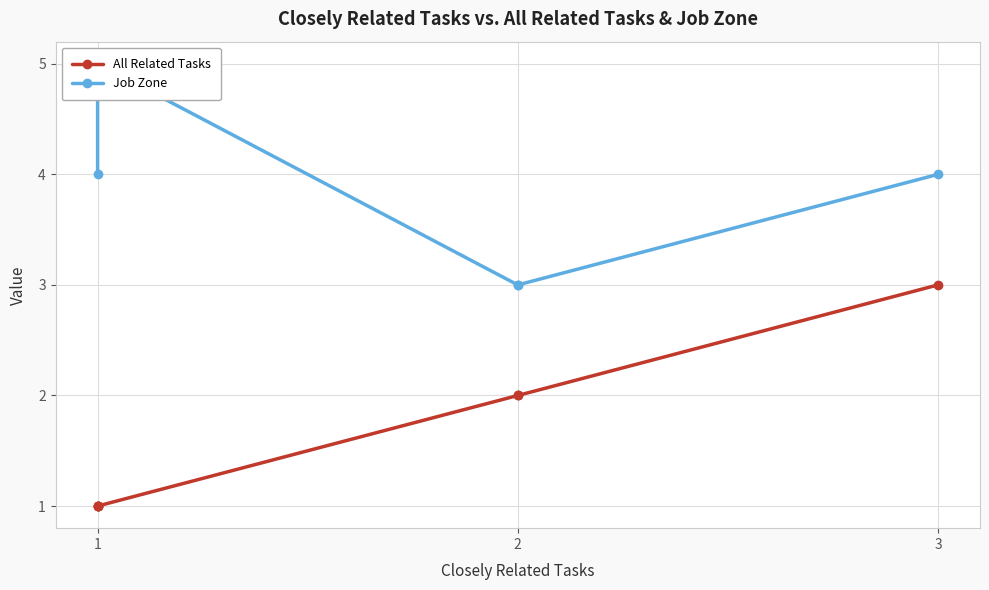

How many Job Zone values are between 3 and 5?

7